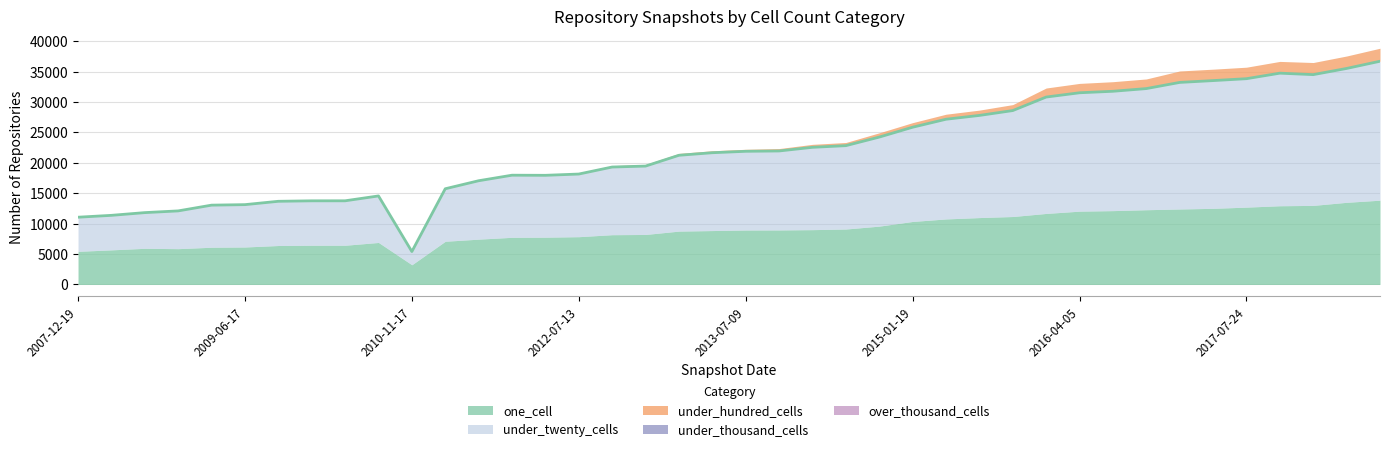

At 2017-12-22, list the series in order from largest to smallest.

under_twenty_cells, one_cell, under_hundred_cells, under_thousand_cells, over_thousand_cells